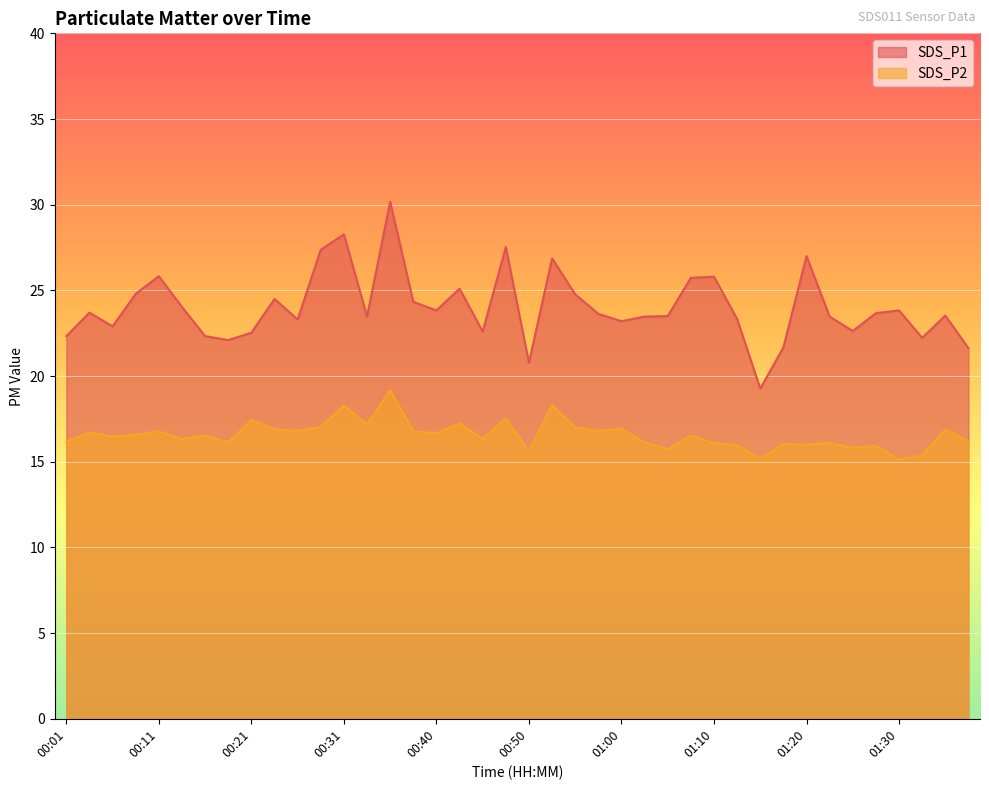

What is the spread (max minus min) of values at 00:11?

9.1